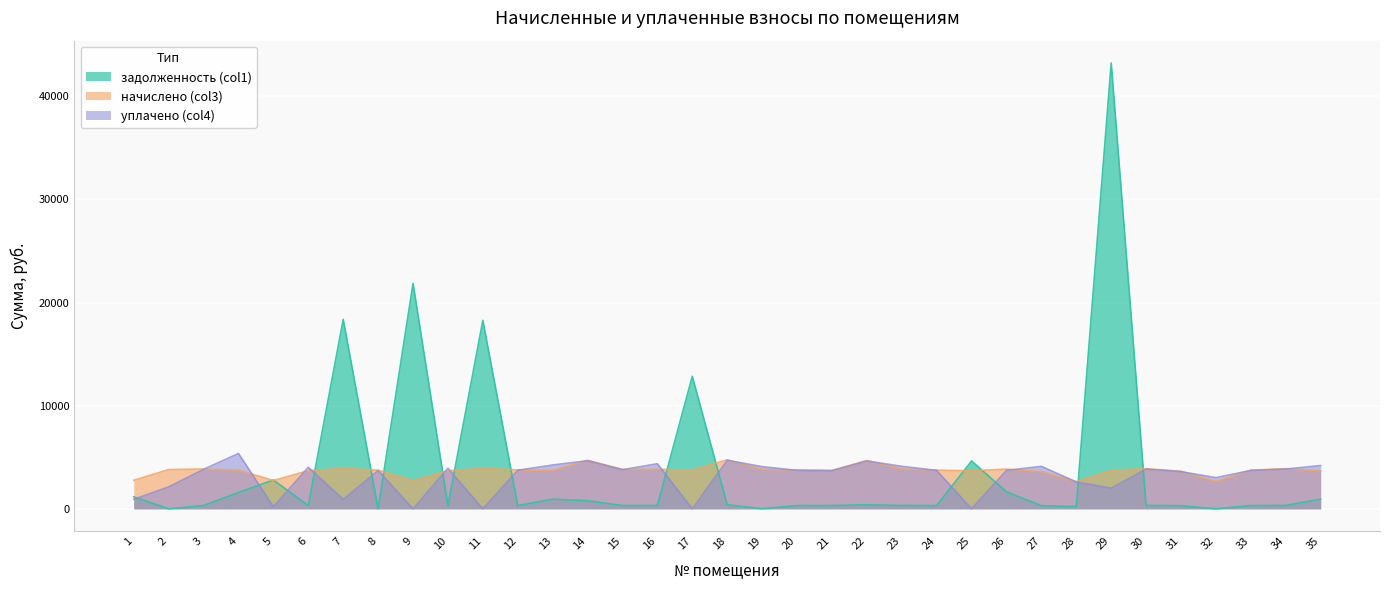

How many distinct data groups are displayed?

3